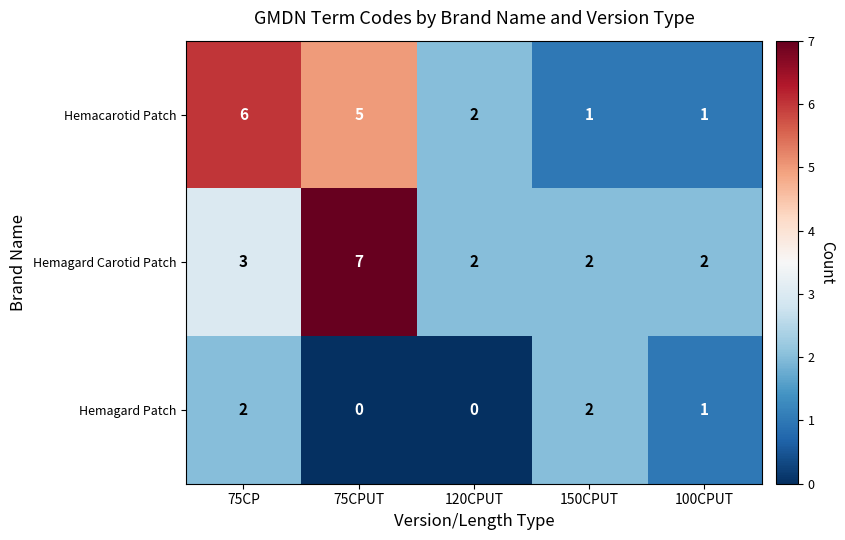

Reading left to right, what are all the values shown in this chart?

Hemacarotid Patch: 6	5	2	1	1
Hemagard Carotid Patch: 3	7	2	2	2
Hemagard Patch: 2	0	0	2	1